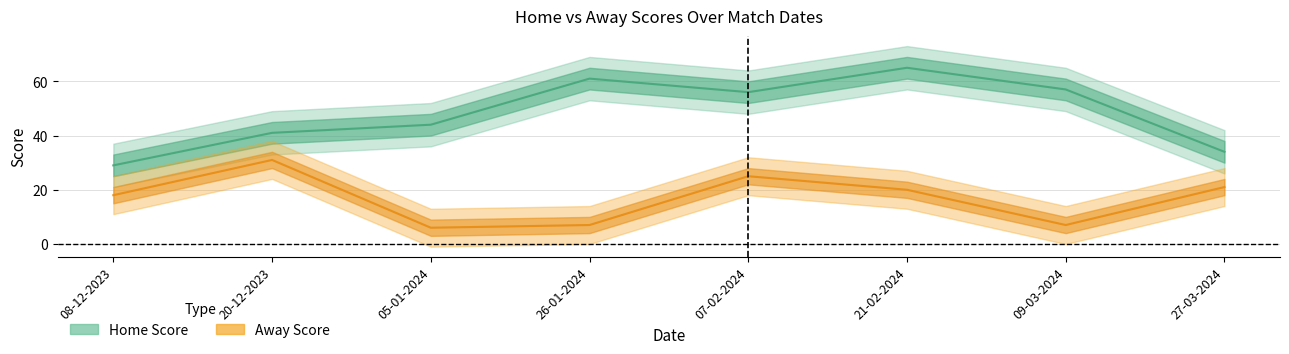

At which category is the sum across all series the highest?

21-02-2024